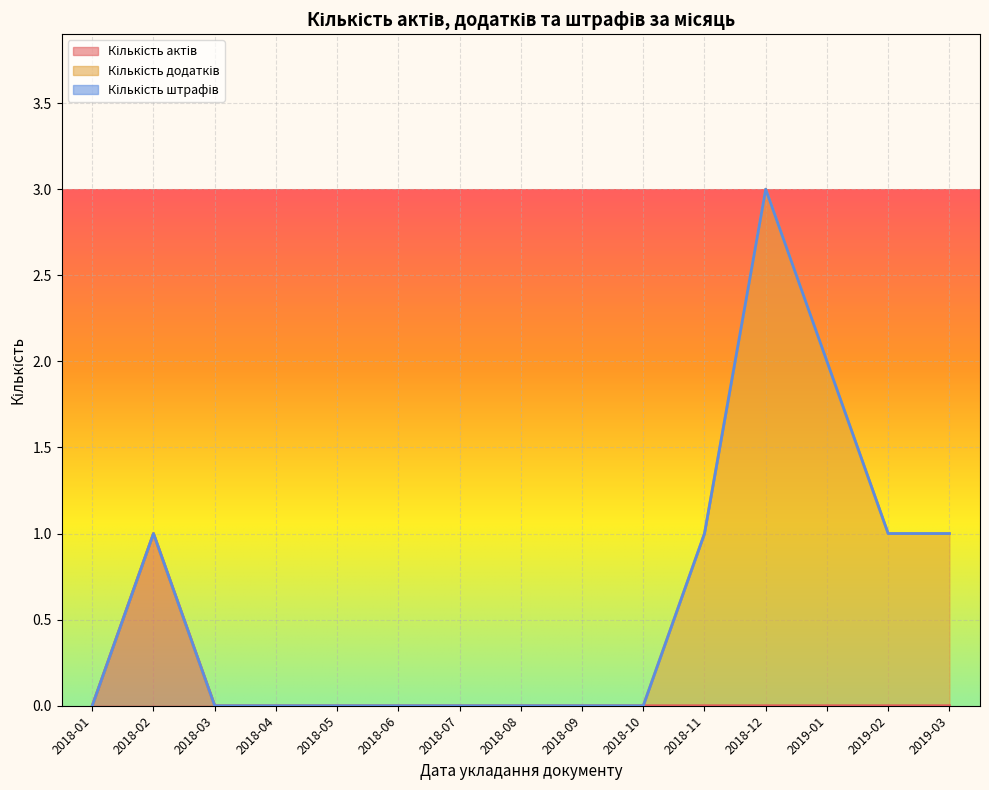

At which category is the sum across all series the highest?

2018-12